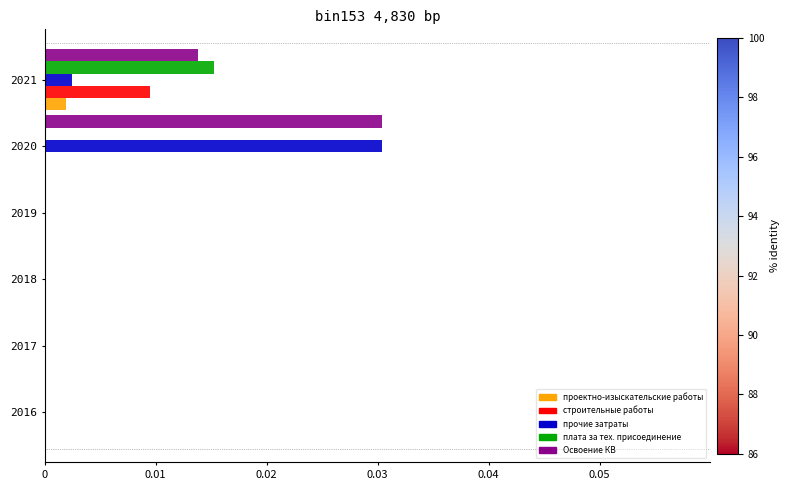

How many строительные работы values are between 0 and 1?

6